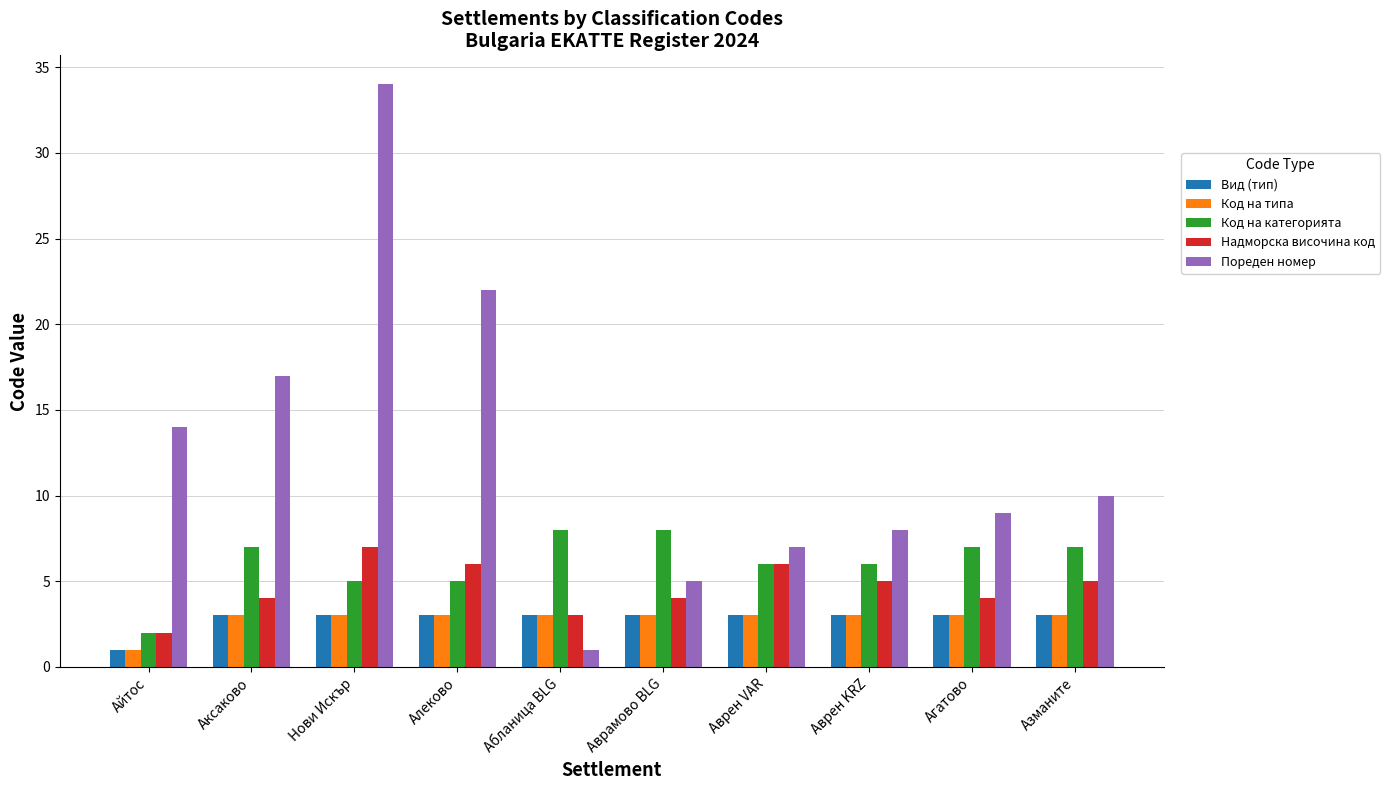

What is the total value across all series at Аврен KRZ?

25